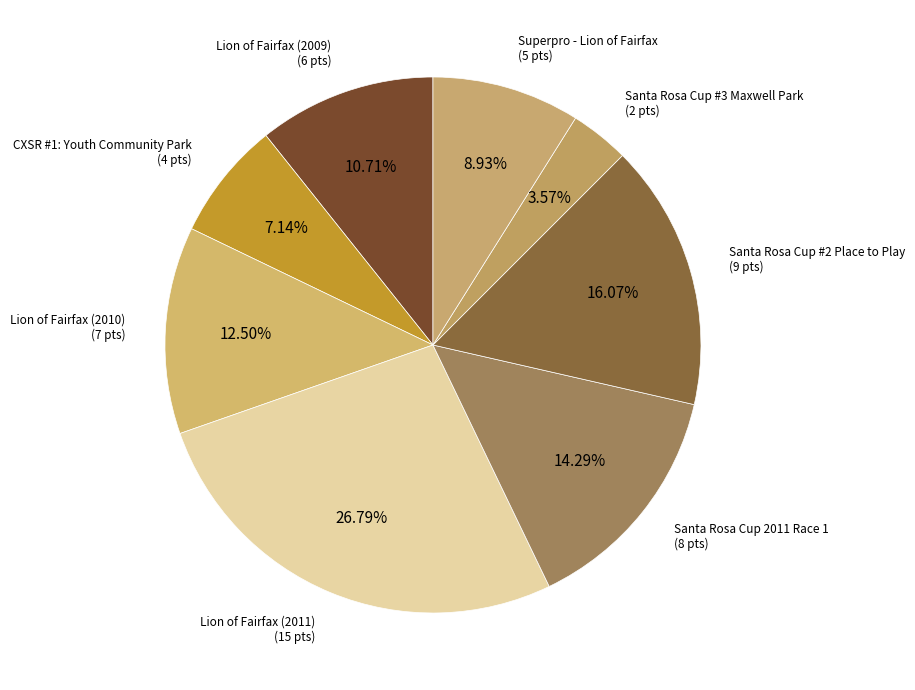

To the nearest percent, what is the difference between the largest and smallest slice percentages?

23%